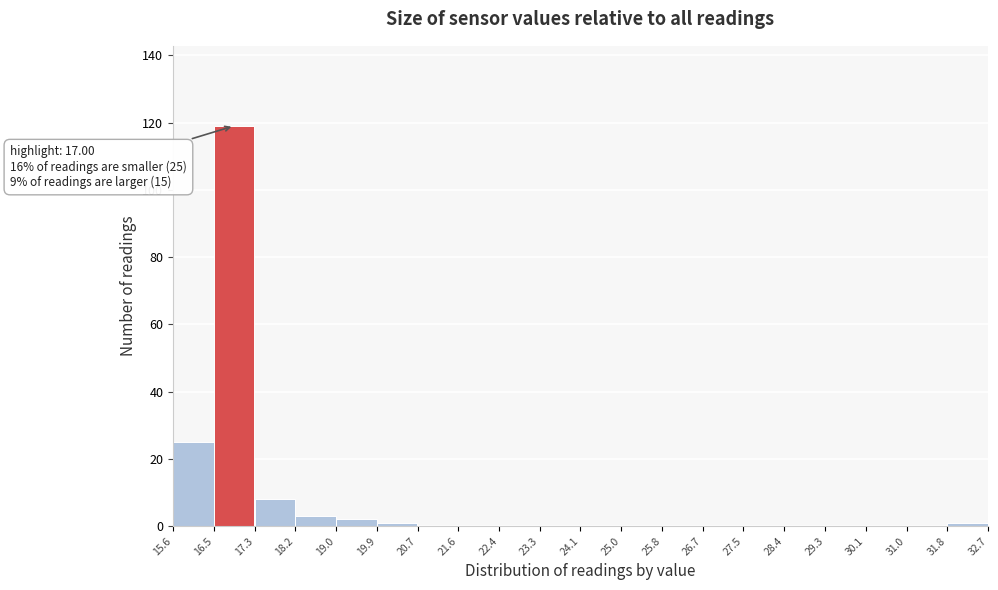

Over which range of the x-axis is the bar tallest?

16.5 to 17.3